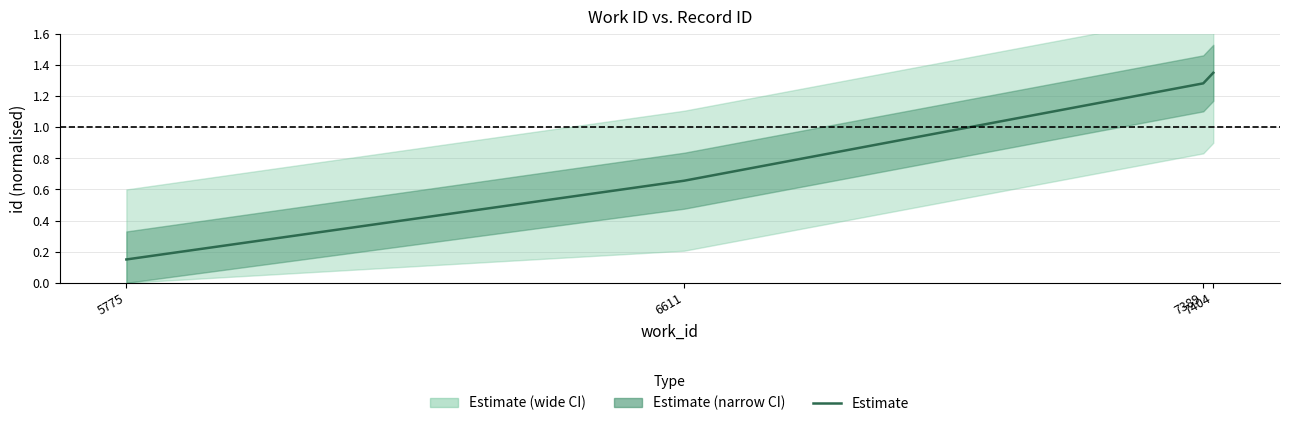

What is the change in value from 5775 to 7404?

+1.2